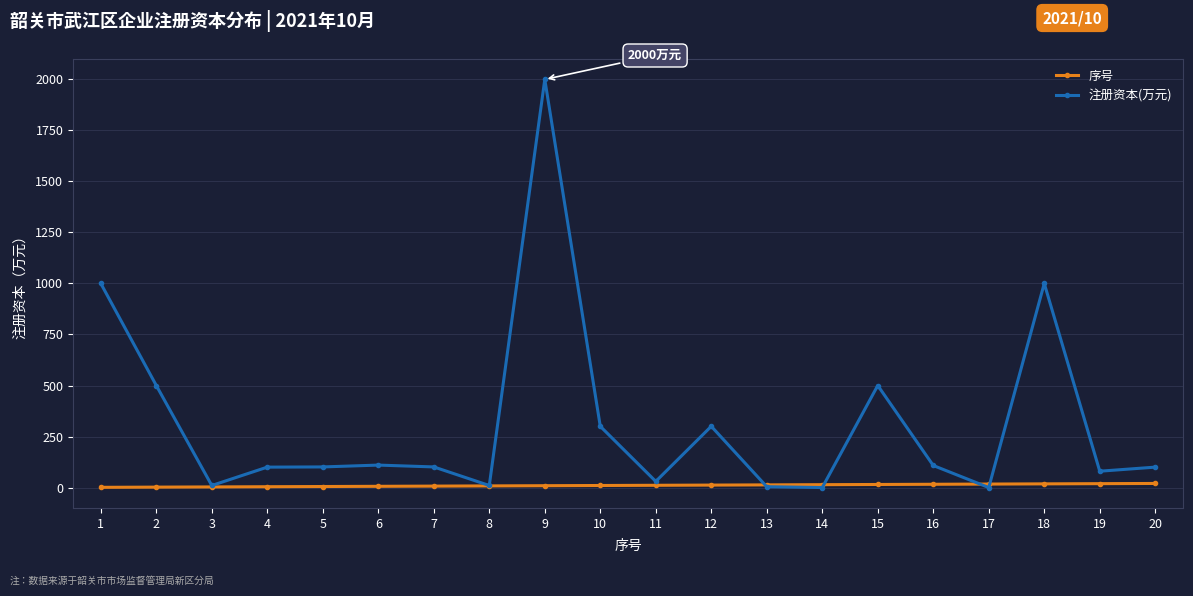

List the series in order of their overall mean, lowest first.

序号, 注册资本(万元)